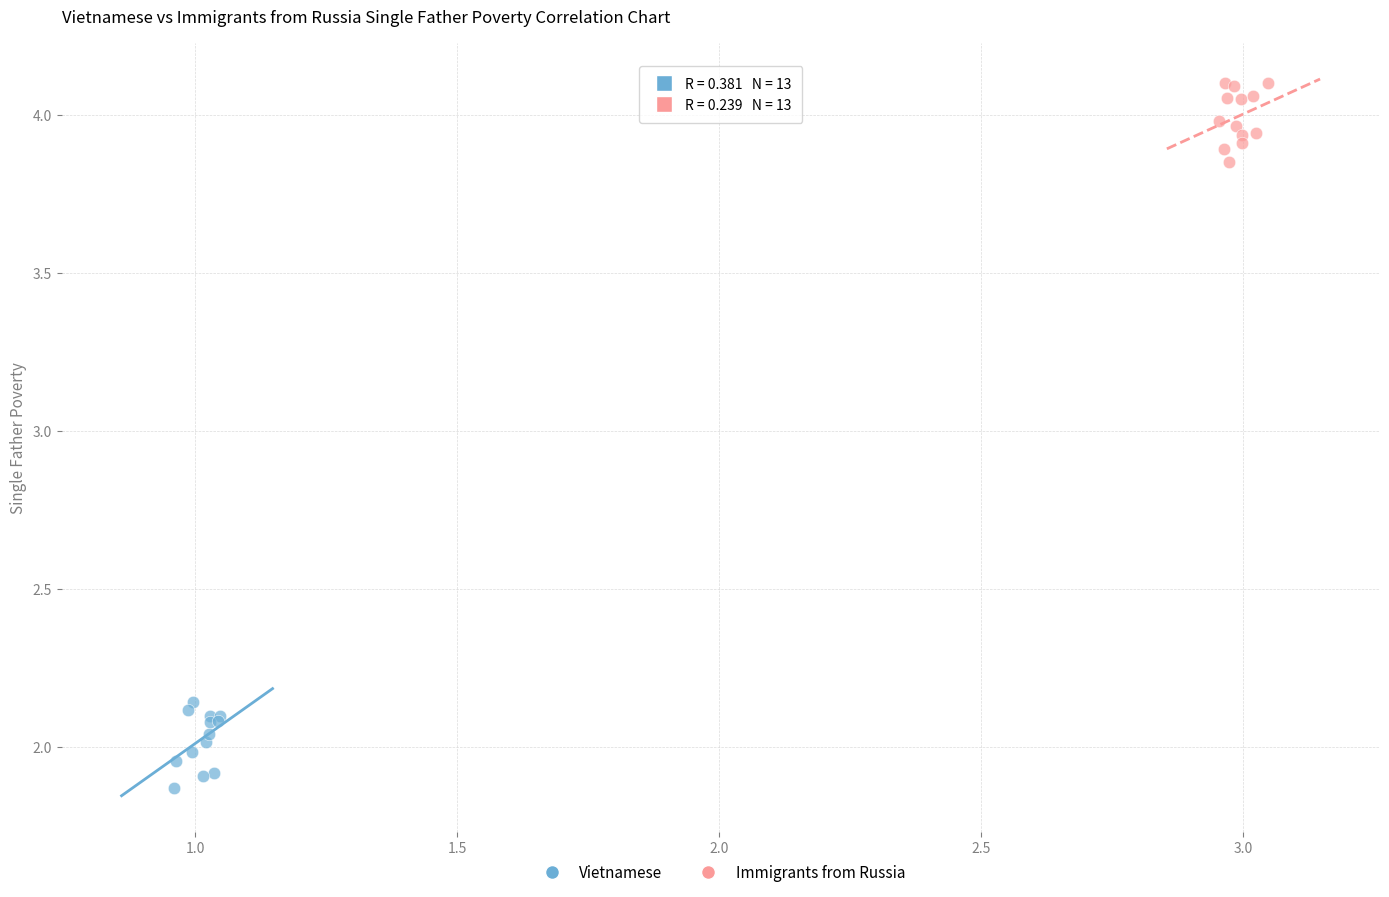

Which series reaches the minimum Y coordinate?

Vietnamese